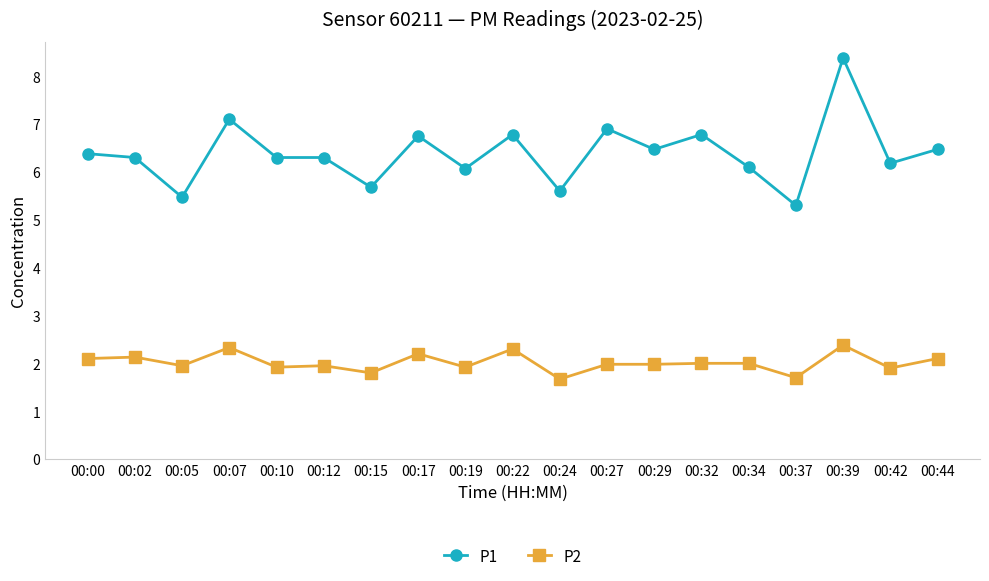

True or false: P2 and P1 intersect in this chart.

False